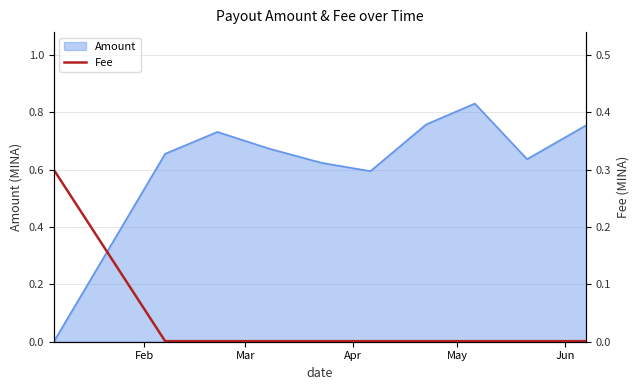

The chart shows a value of 0.0 at Jun. True or false?

False